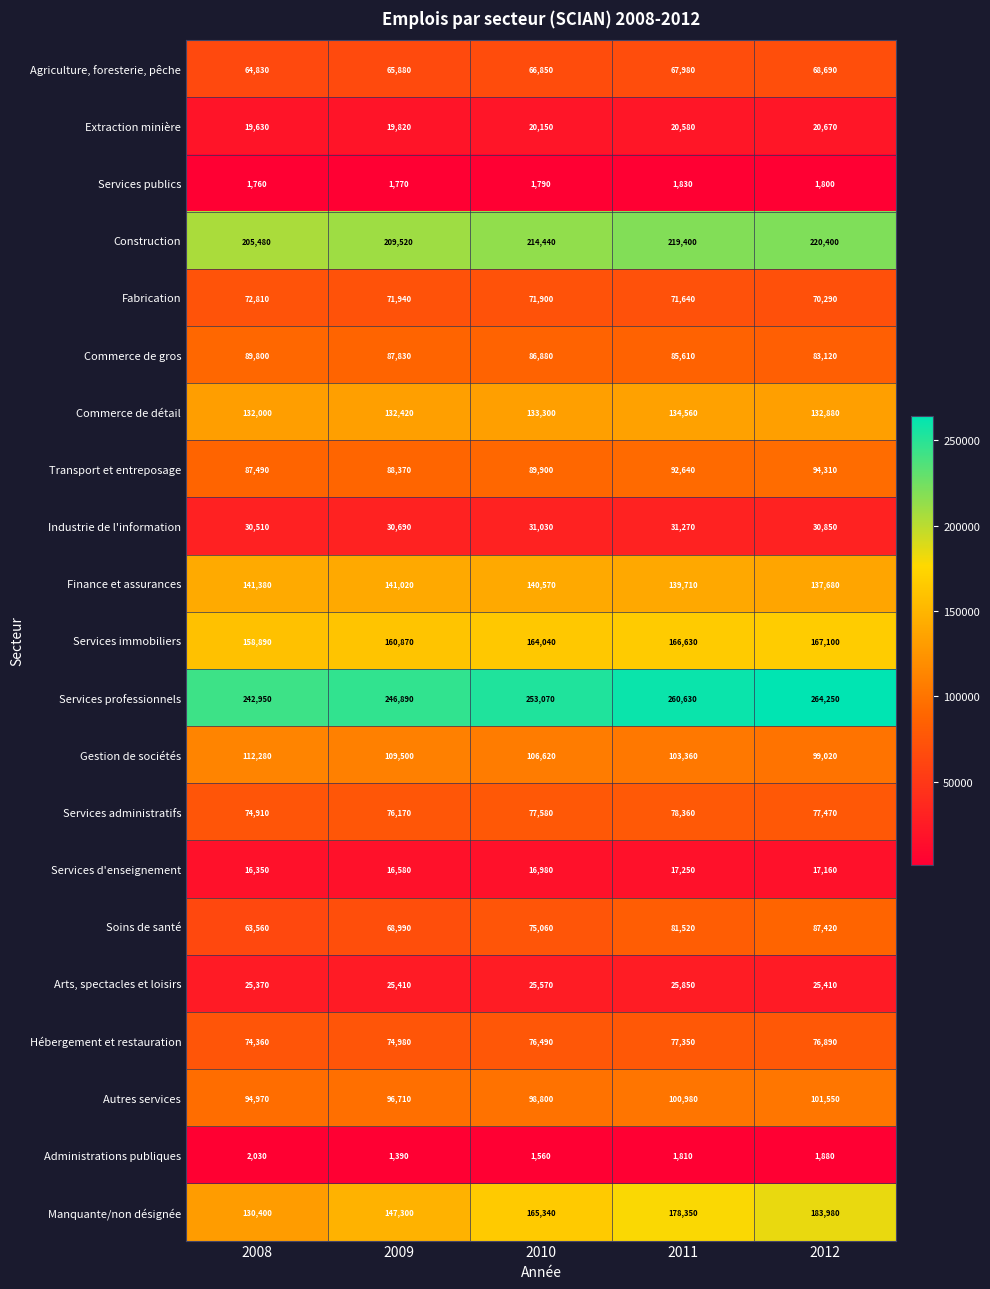

True or false: Administrations publiques has a value of 1560 at 2010.

True